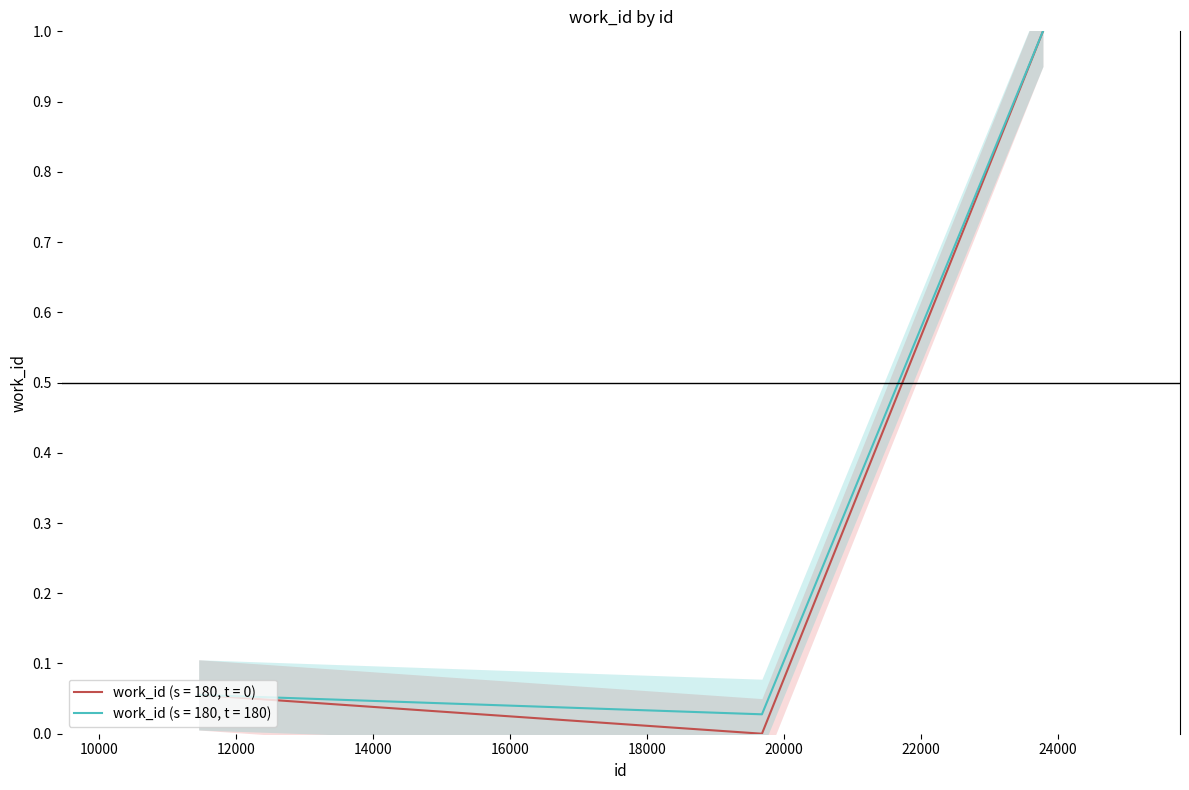

Reading left to right, what are all the values shown in this chart?

11457=0.1	19677=0.0	23778=1.0